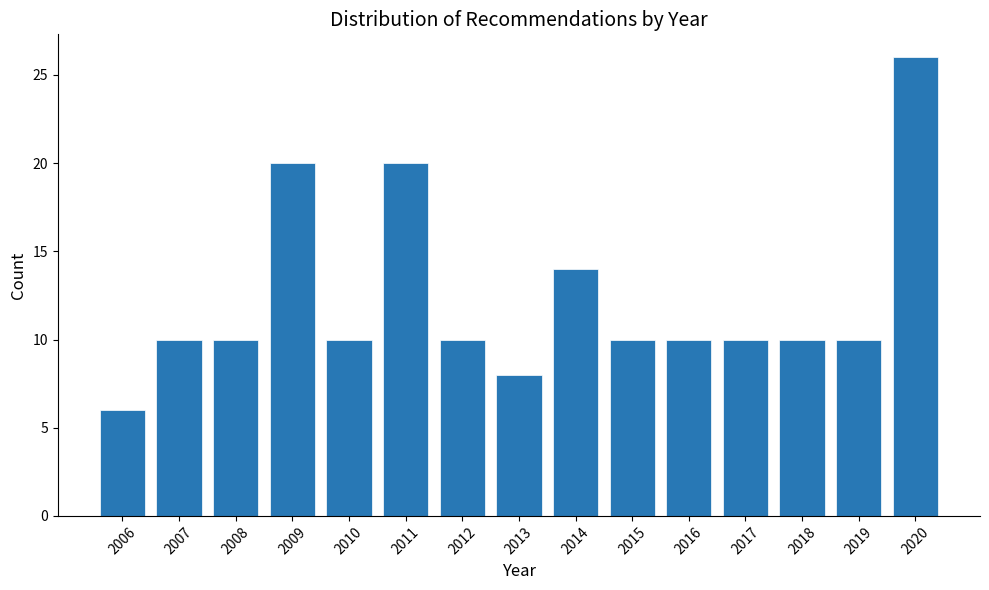

Reading right to left, extract all data points from this chart.

26	10	10	10	10	10	14	8	10	20	10	20	10	10	6